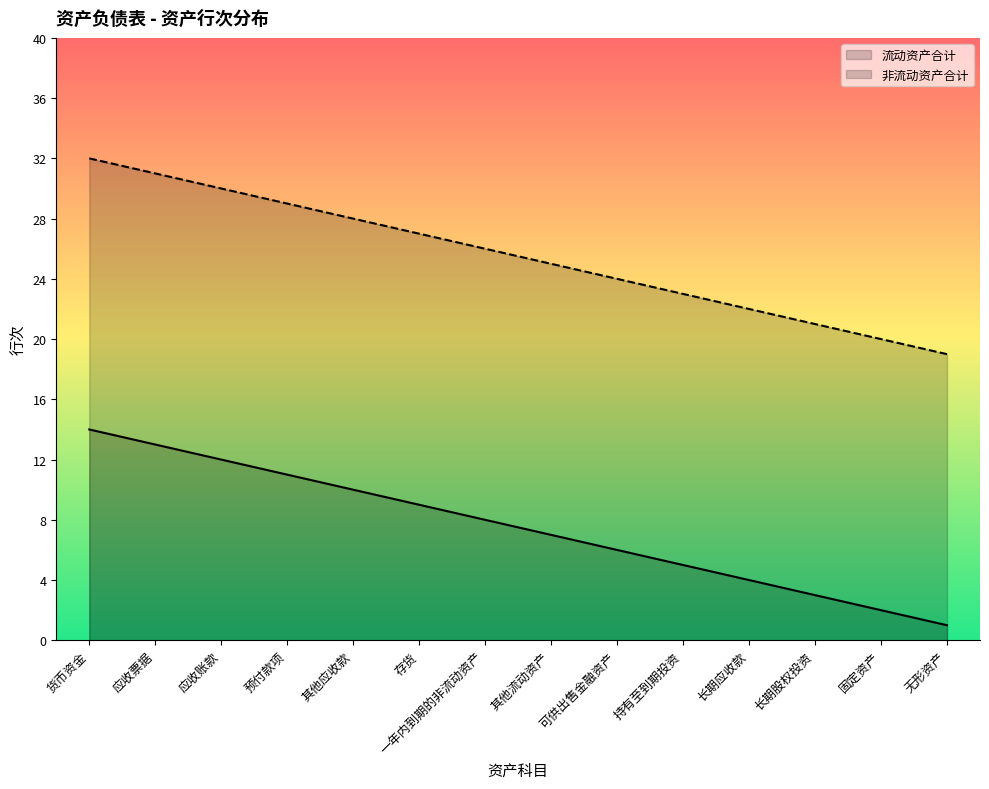

What is the approximate value of 非流动资产合计 at 应收账款, to the nearest 5?

30